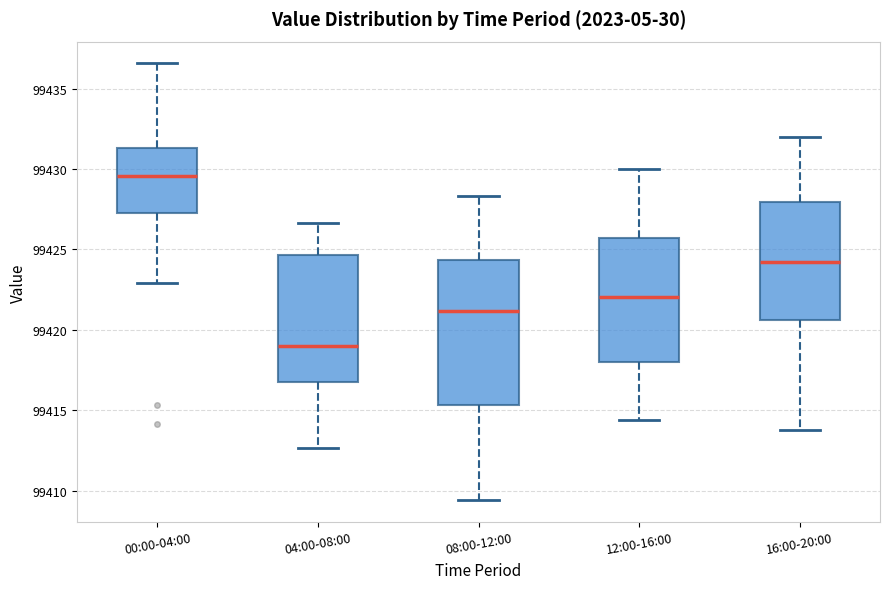

Comparing the boxes themselves (not the whiskers), which one is the tallest?

08:00-12:00